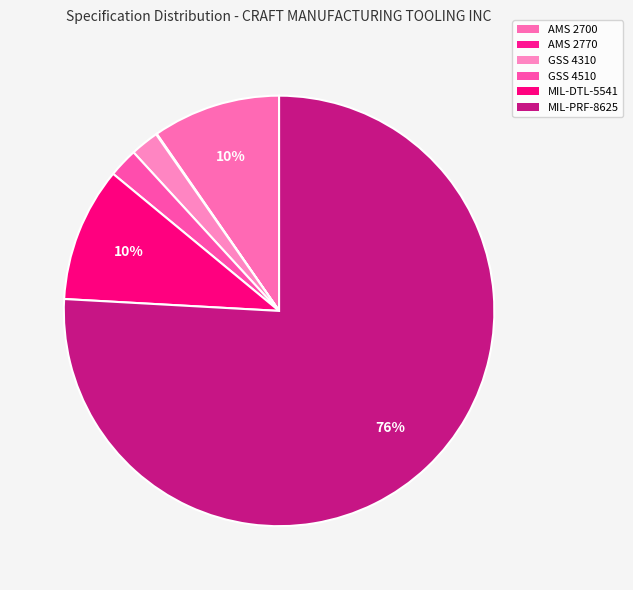

True or false: GSS 4510 accounts for 2% of the total.

True